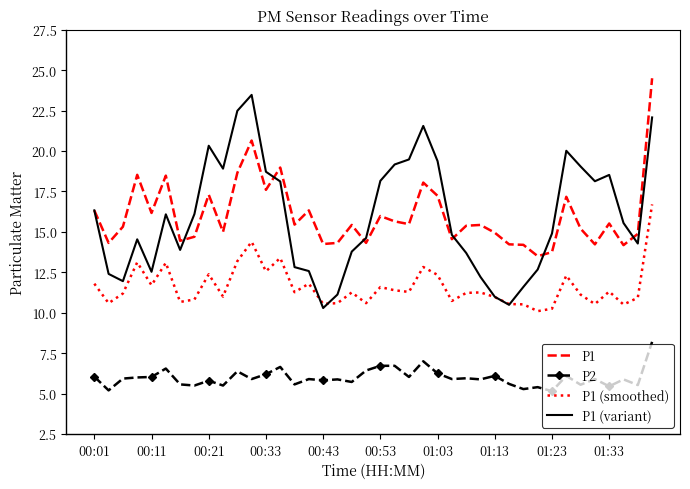

True or false: P1 (smoothed) and P1 intersect in this chart.

False